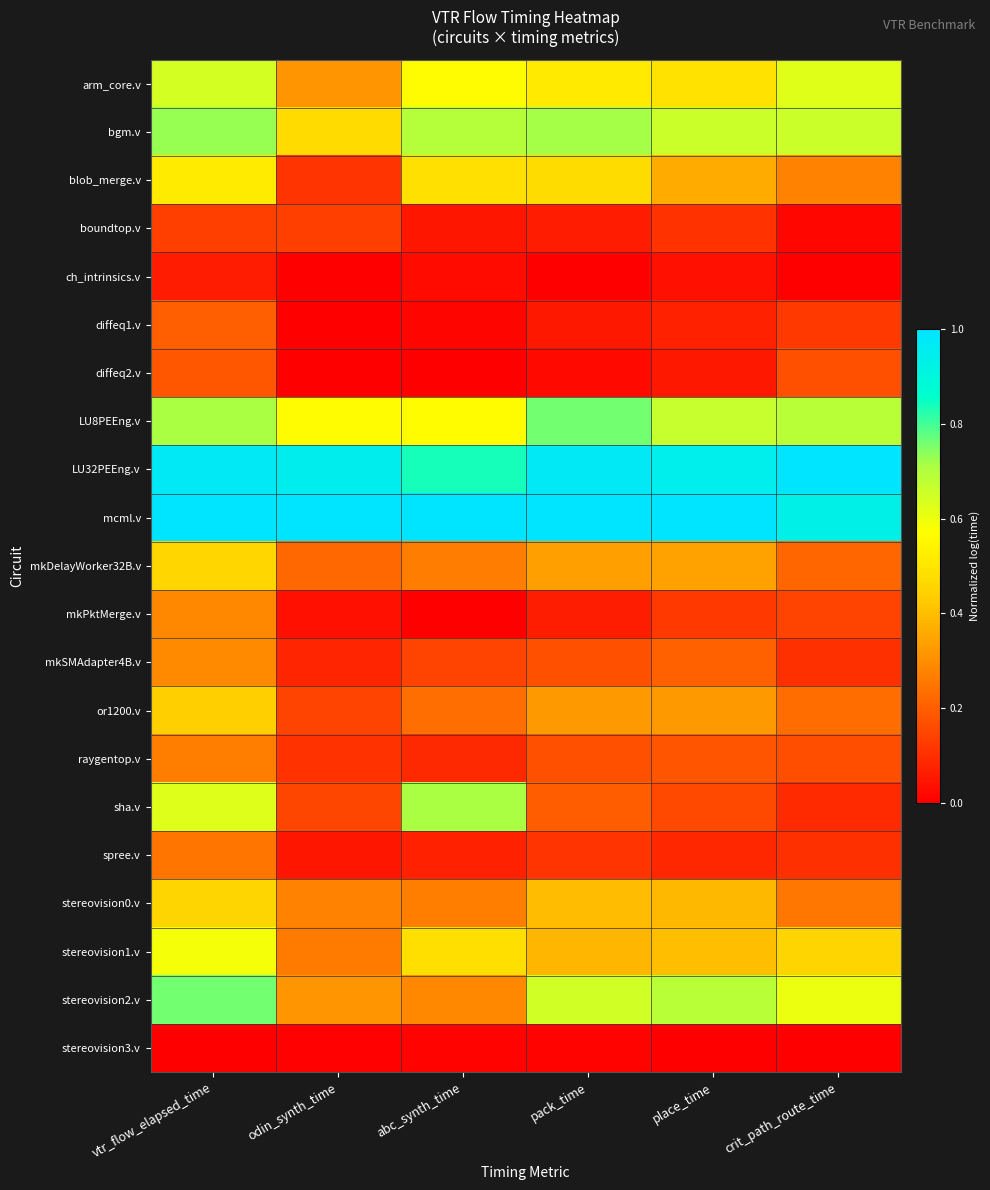

Reading left to right, extract all data points from this chart.

arm_core.v: vtr_flow_elapsed_time=0.6	odin_synth_time=0.3	abc_synth_time=0.6	pack_time=0.5	place_time=0.5	crit_path_route_time=0.6
bgm.v: vtr_flow_elapsed_time=0.7	odin_synth_time=0.5	abc_synth_time=0.7	pack_time=0.7	place_time=0.7	crit_path_route_time=0.7
blob_merge.v: vtr_flow_elapsed_time=0.5	odin_synth_time=0.1	abc_synth_time=0.5	pack_time=0.5	place_time=0.4	crit_path_route_time=0.3
boundtop.v: vtr_flow_elapsed_time=0.1	odin_synth_time=0.1	abc_synth_time=0.0	pack_time=0.1	place_time=0.1	crit_path_route_time=0.0
ch_intrinsics.v: vtr_flow_elapsed_time=0.1	odin_synth_time=0.0	abc_synth_time=0.0	pack_time=0.0	place_time=0.0	crit_path_route_time=0.0
diffeq1.v: vtr_flow_elapsed_time=0.2	odin_synth_time=0.0	abc_synth_time=0.0	pack_time=0.1	place_time=0.1	crit_path_route_time=0.1
diffeq2.v: vtr_flow_elapsed_time=0.2	odin_synth_time=0.0	abc_synth_time=0.0	pack_time=0.0	place_time=0.1	crit_path_route_time=0.2
LU8PEEng.v: vtr_flow_elapsed_time=0.7	odin_synth_time=0.6	abc_synth_time=0.6	pack_time=0.8	place_time=0.7	crit_path_route_time=0.7
LU32PEEng.v: vtr_flow_elapsed_time=1.0	odin_synth_time=1.0	abc_synth_time=0.8	pack_time=1.0	place_time=0.9	crit_path_route_time=1.0
mcml.v: vtr_flow_elapsed_time=1.0	odin_synth_time=1.0	abc_synth_time=1.0	pack_time=1.0	place_time=1.0	crit_path_route_time=0.9
mkDelayWorker32B.v: vtr_flow_elapsed_time=0.5	odin_synth_time=0.2	abc_synth_time=0.3	pack_time=0.3	place_time=0.3	crit_path_route_time=0.2
mkPktMerge.v: vtr_flow_elapsed_time=0.3	odin_synth_time=0.0	abc_synth_time=0.0	pack_time=0.1	place_time=0.1	crit_path_route_time=0.1
mkSMAdapter4B.v: vtr_flow_elapsed_time=0.3	odin_synth_time=0.1	abc_synth_time=0.1	pack_time=0.2	place_time=0.2	crit_path_route_time=0.1
or1200.v: vtr_flow_elapsed_time=0.4	odin_synth_time=0.1	abc_synth_time=0.2	pack_time=0.3	place_time=0.3	crit_path_route_time=0.2
raygentop.v: vtr_flow_elapsed_time=0.3	odin_synth_time=0.1	abc_synth_time=0.1	pack_time=0.2	place_time=0.2	crit_path_route_time=0.2
sha.v: vtr_flow_elapsed_time=0.6	odin_synth_time=0.1	abc_synth_time=0.7	pack_time=0.2	place_time=0.2	crit_path_route_time=0.1
spree.v: vtr_flow_elapsed_time=0.2	odin_synth_time=0.0	abc_synth_time=0.1	pack_time=0.1	place_time=0.1	crit_path_route_time=0.1
stereovision0.v: vtr_flow_elapsed_time=0.5	odin_synth_time=0.3	abc_synth_time=0.3	pack_time=0.4	place_time=0.4	crit_path_route_time=0.3
stereovision1.v: vtr_flow_elapsed_time=0.6	odin_synth_time=0.3	abc_synth_time=0.5	pack_time=0.4	place_time=0.4	crit_path_route_time=0.5
stereovision2.v: vtr_flow_elapsed_time=0.8	odin_synth_time=0.3	abc_synth_time=0.3	pack_time=0.7	place_time=0.7	crit_path_route_time=0.6
stereovision3.v: vtr_flow_elapsed_time=0.0	odin_synth_time=0.0	abc_synth_time=0.0	pack_time=0.0	place_time=0.0	crit_path_route_time=0.0